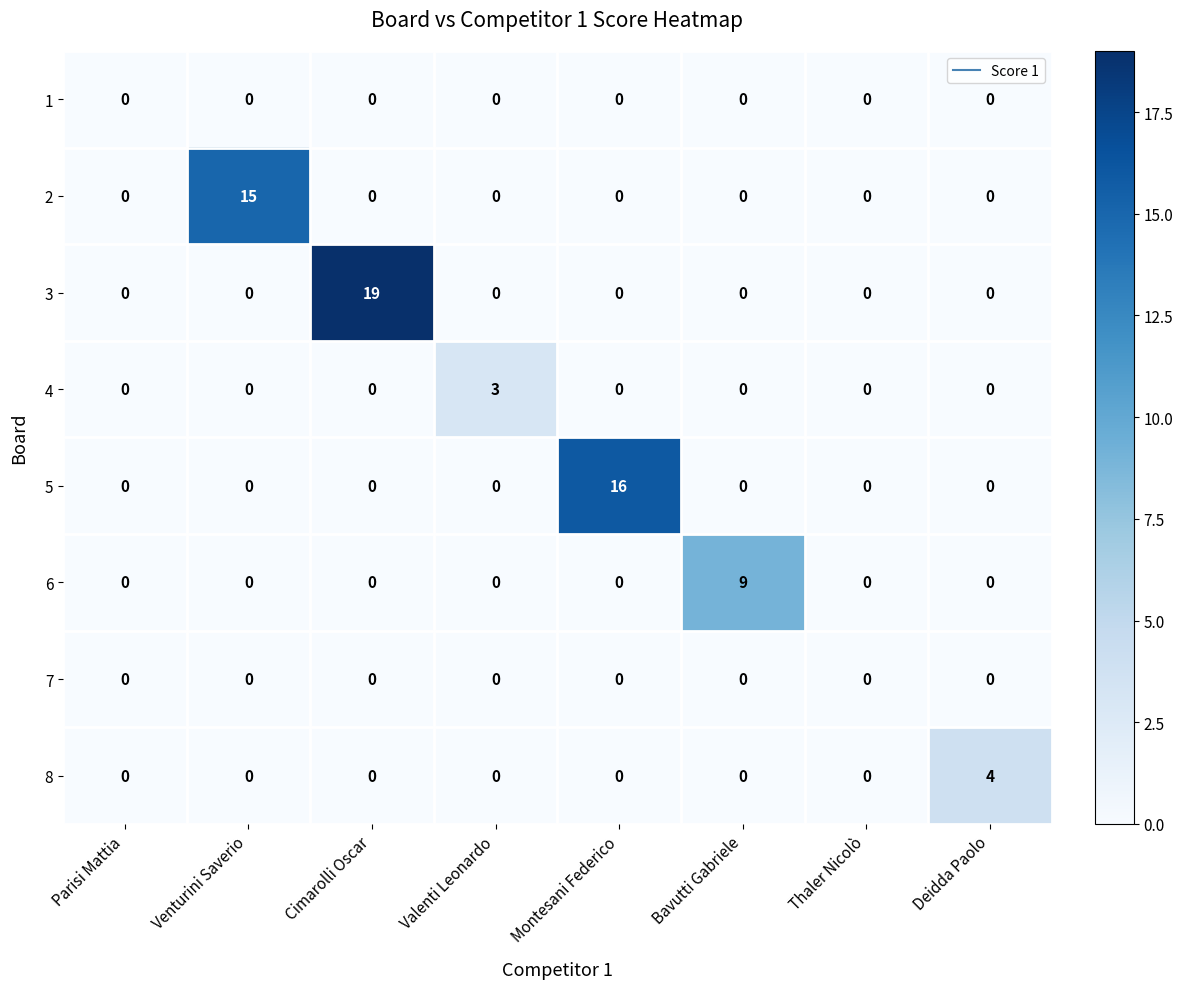

Which series changed the most between Venturini Saverio and Cimarolli Oscar?

3